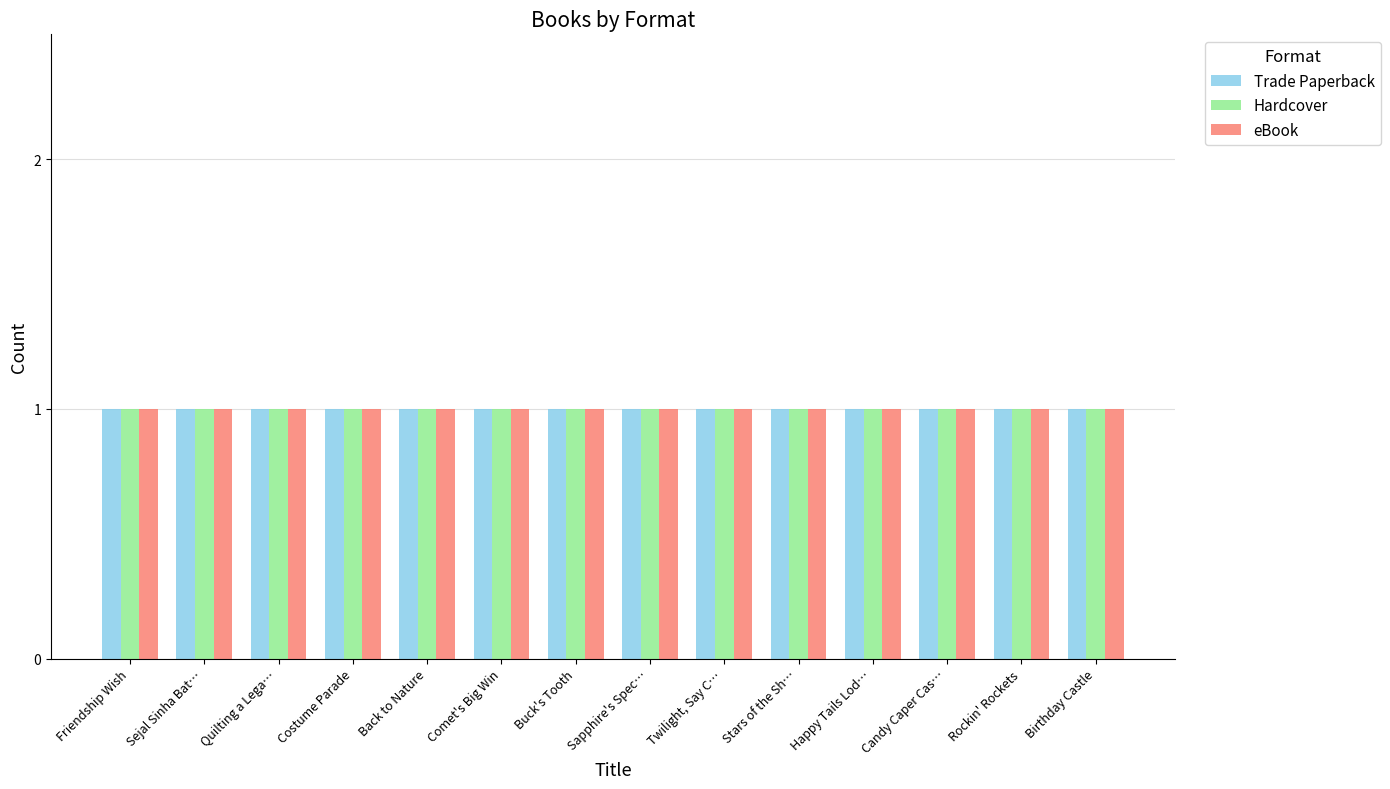

At which label is Trade Paperback closest to 7?

Buck's Tooth